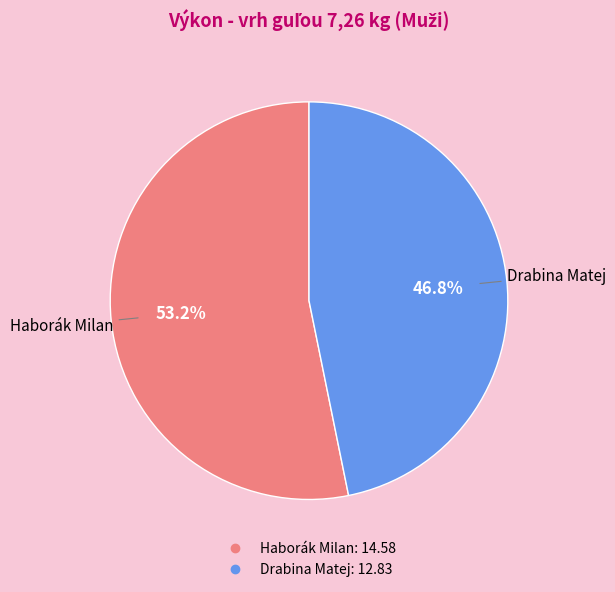

Do Haborák Milan and Drabina Matej together represent more than half of the pie?

Yes